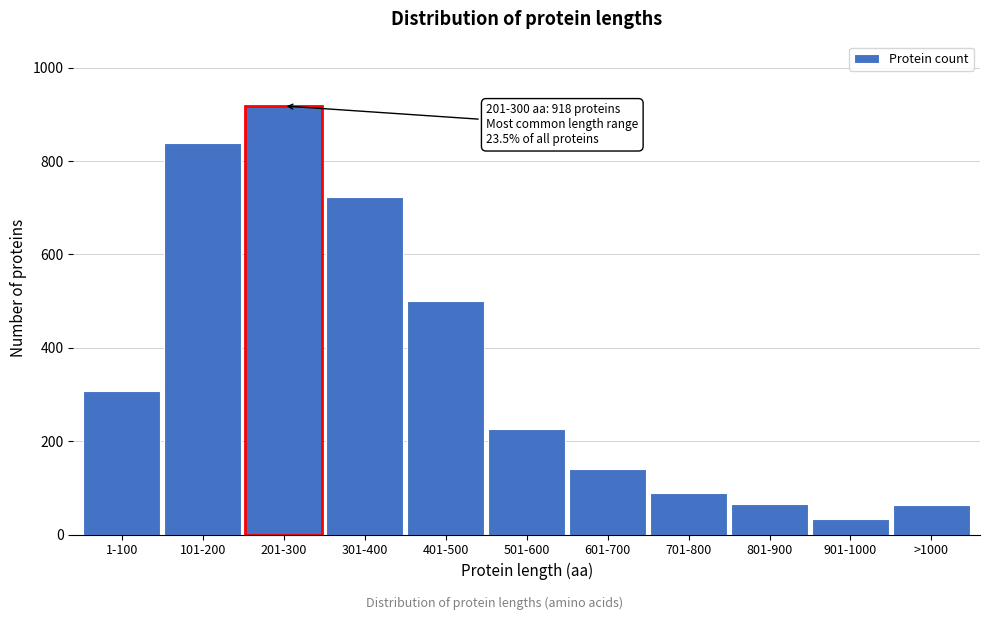

What value does the data have at 601-700?

141